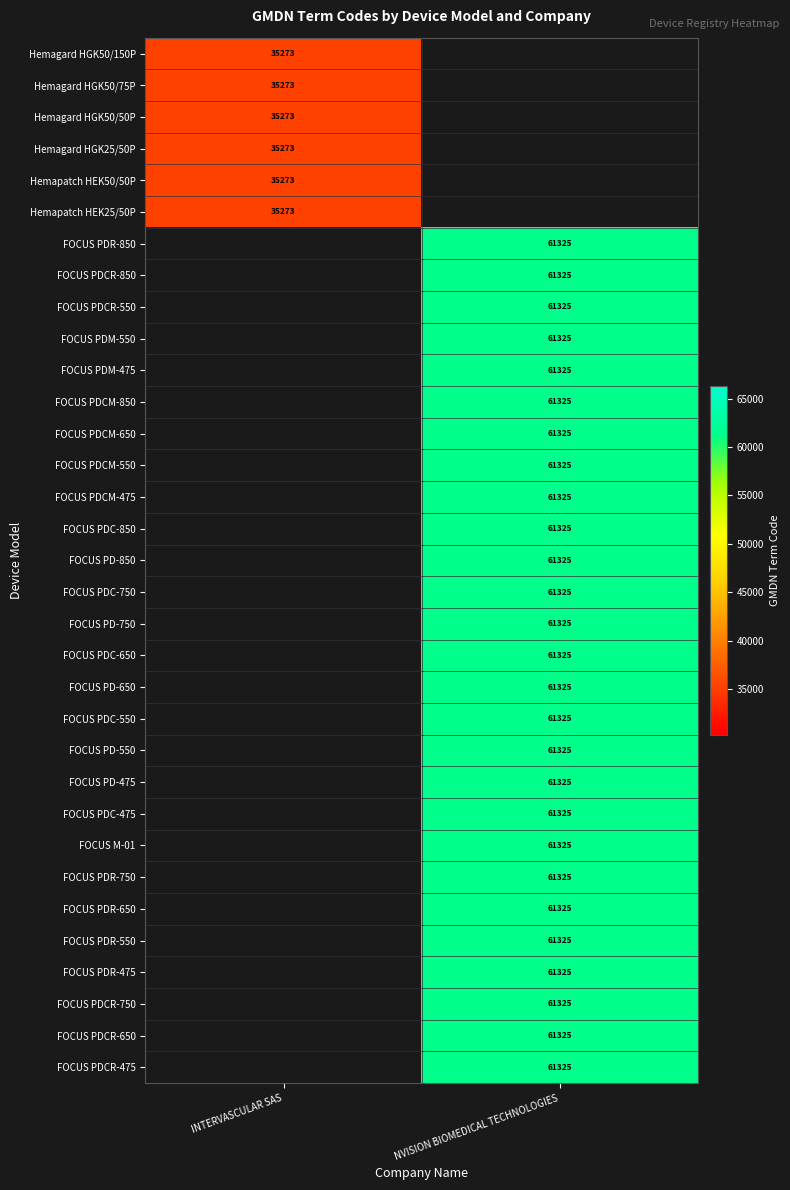

Is the value of Hemagard HGK25/50P at INTERVASCULAR SAS greater than the value of FOCUS PDM-475 at NVISION BIOMEDICAL TECHNOLOGIES?

No